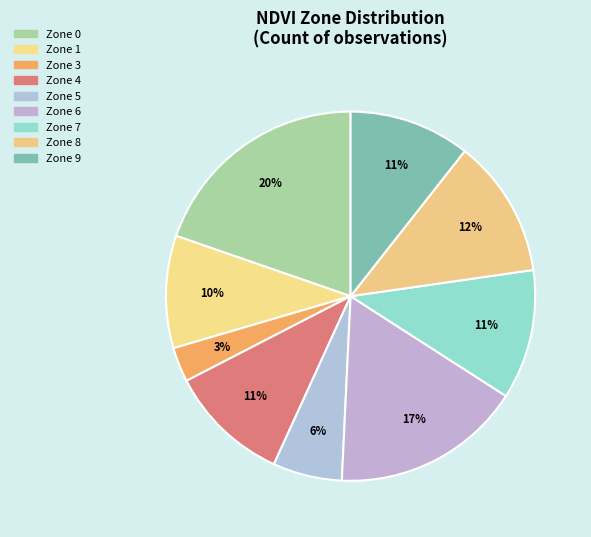

Combined, do Zone 5 and Zone 8 account for over 50%?

No